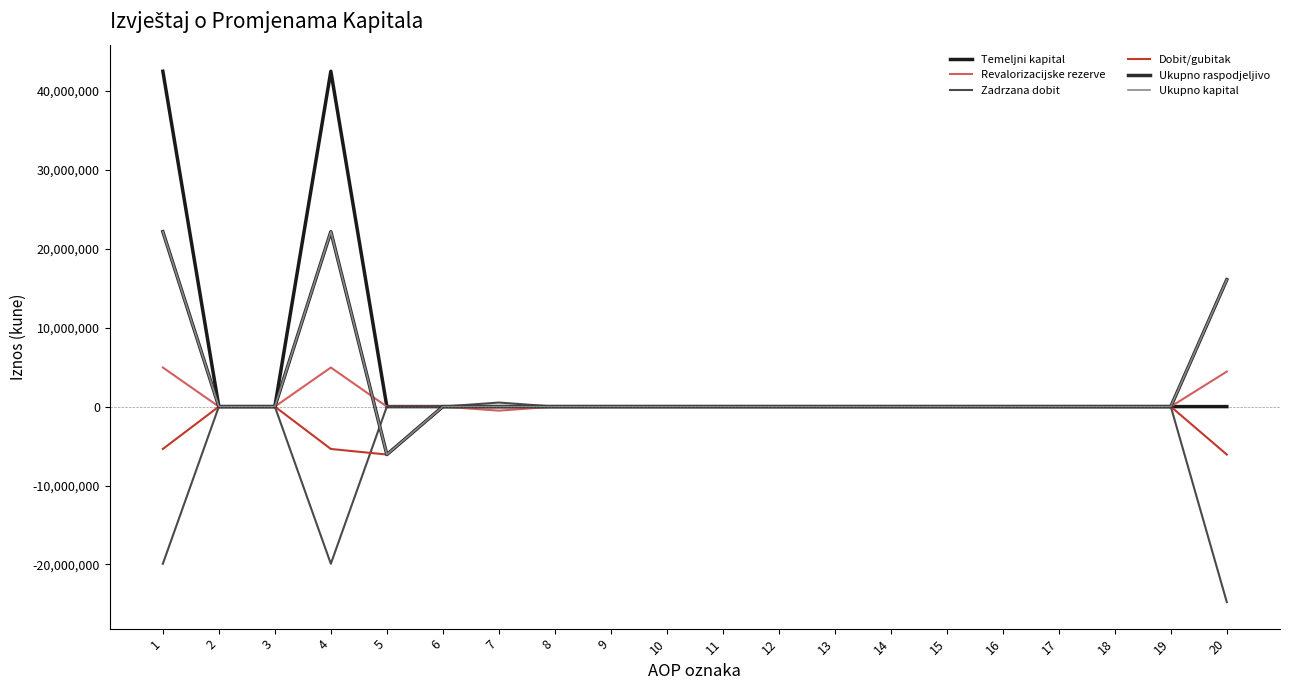

Reading left to right, what are all the values shown in this chart?

Temeljni kapital: 42489900	0	0	42489900	0	0	0	0	0	0	0	0	0	0	0	0	0	0	0	0
Revalorizacijske rezerve: 4953238	0	0	4953238	0	0	-513475	0	0	0	0	0	0	0	0	0	0	0	0	4439763
Zadrzana dobit: -19914479	0	0	-19914479	0	0	513475	0	0	0	0	0	0	0	0	0	0	0	0	-24769131
Dobit/gubitak: -5368127	0	0	-5368127	-6074954	0	0	0	0	0	0	0	0	0	0	0	0	0	0	-6074954
Ukupno raspodjeljivo: 22160532	0	0	22160532	-6074954	0	0	0	0	0	0	0	0	0	0	0	0	0	0	16085578
Ukupno kapital: 22160532	0	0	22160532	-6074954	0	0	0	0	0	0	0	0	0	0	0	0	0	0	16085578